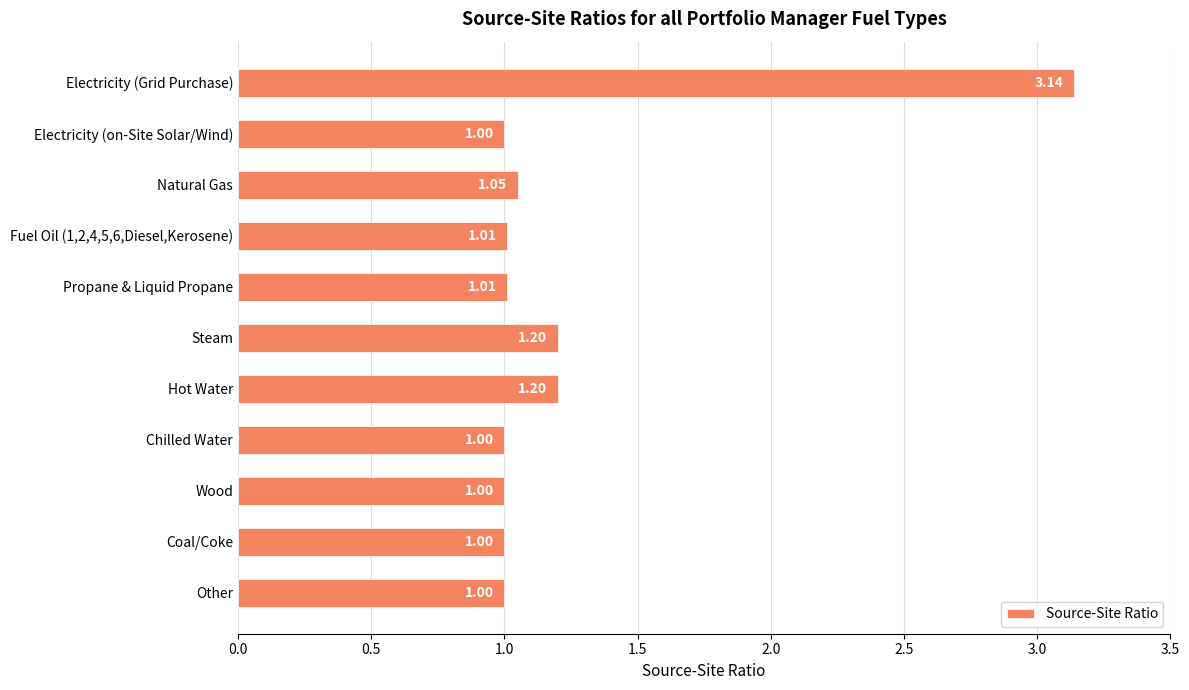

What is the sum of all values?

13.6